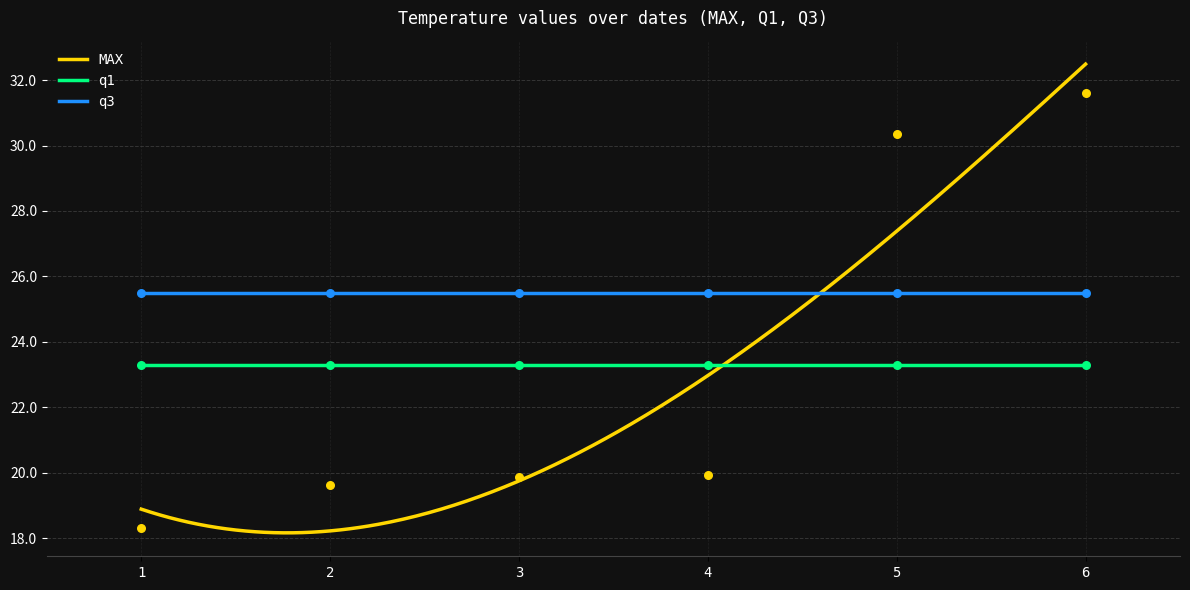

True or false: q3 and q1 intersect in this chart.

False